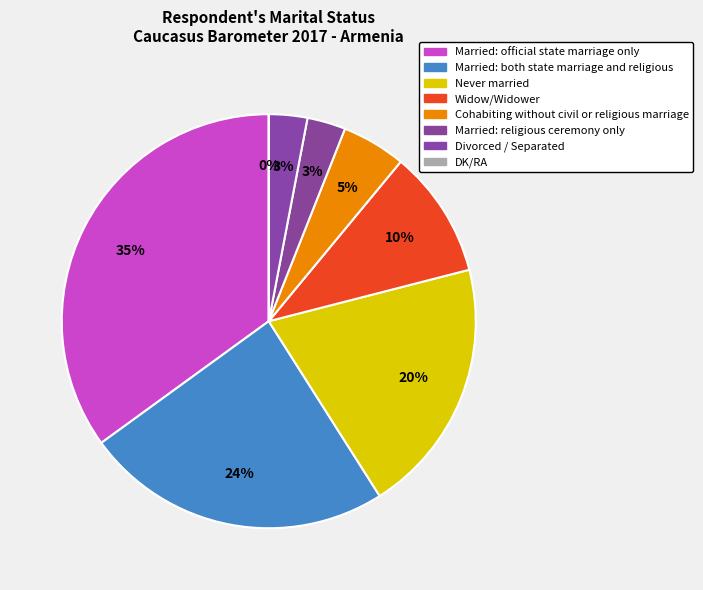

The Never married slice represents 20% of the pie. True or false?

True